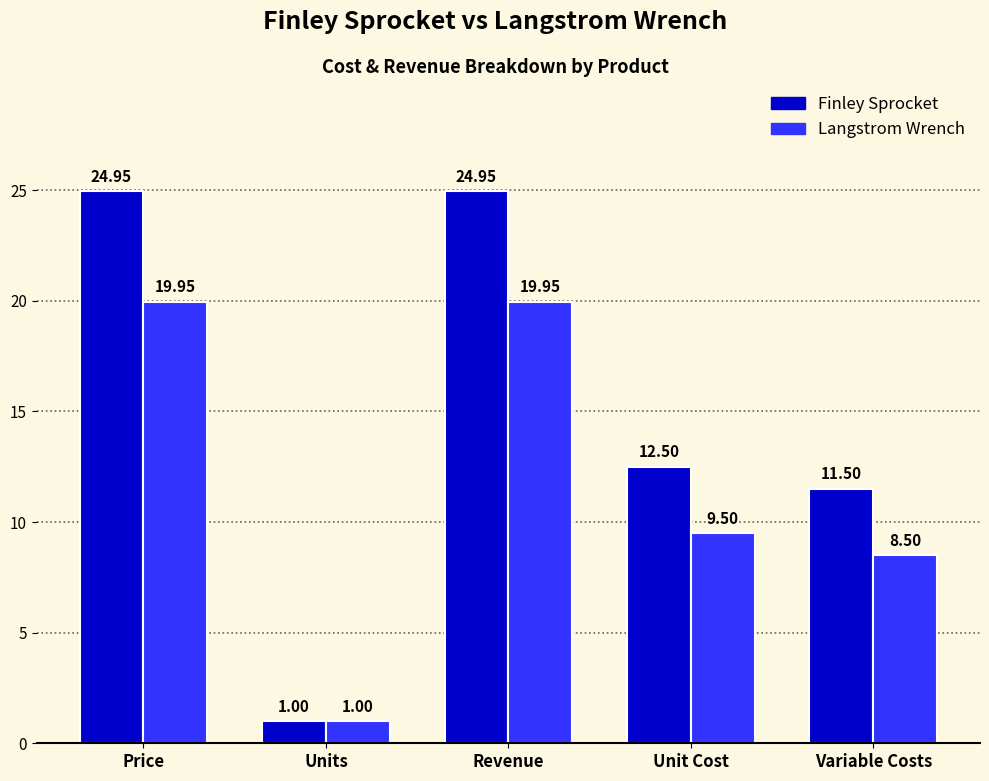

Which label corresponds to the smallest value in the chart?

Units